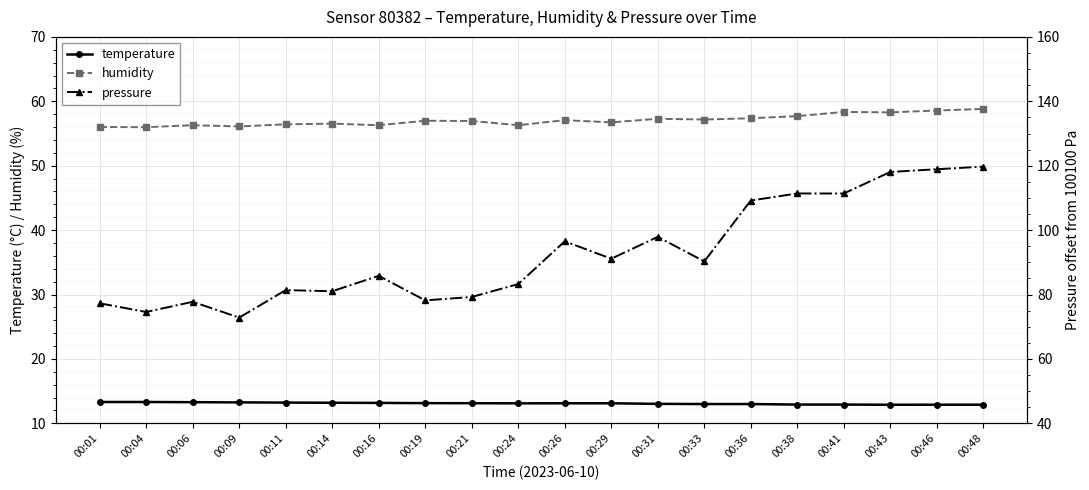

What is the sum of all temperature values?

262.0